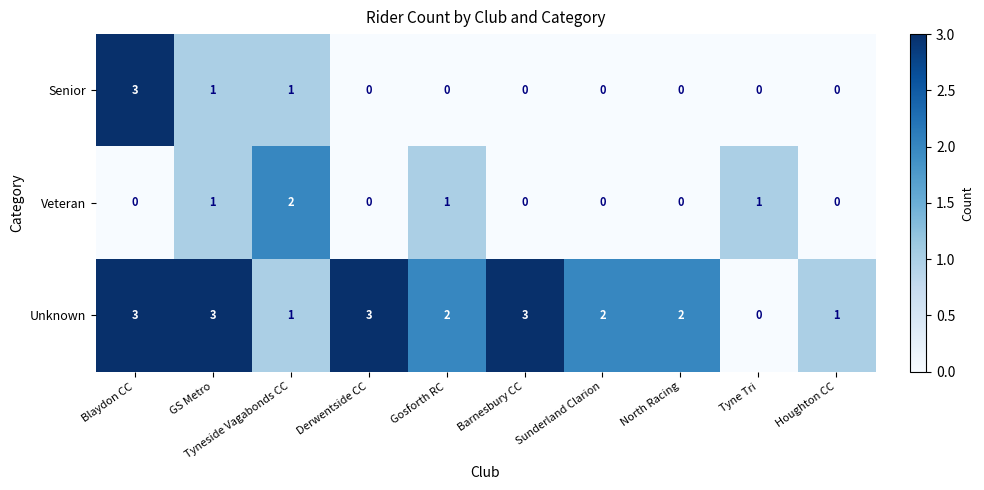

What is the highest value of the Unknown series?

3